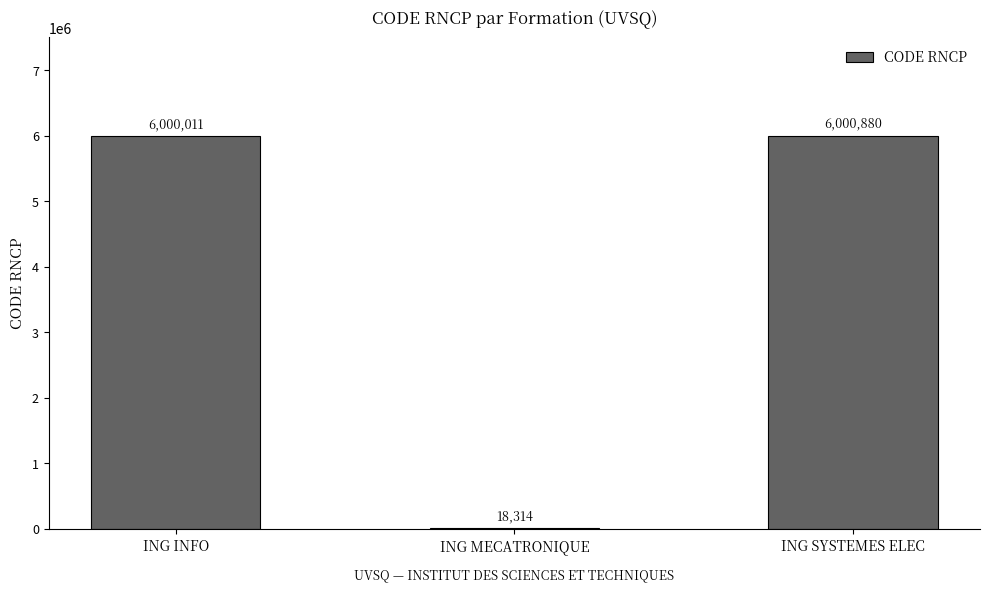

Reading left to right, extract all data points from this chart.

6000011	18314	6000880